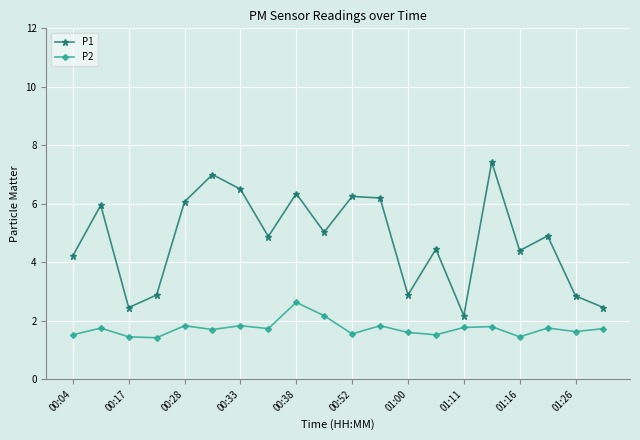

How many P2 values are between 1 and 2?

18